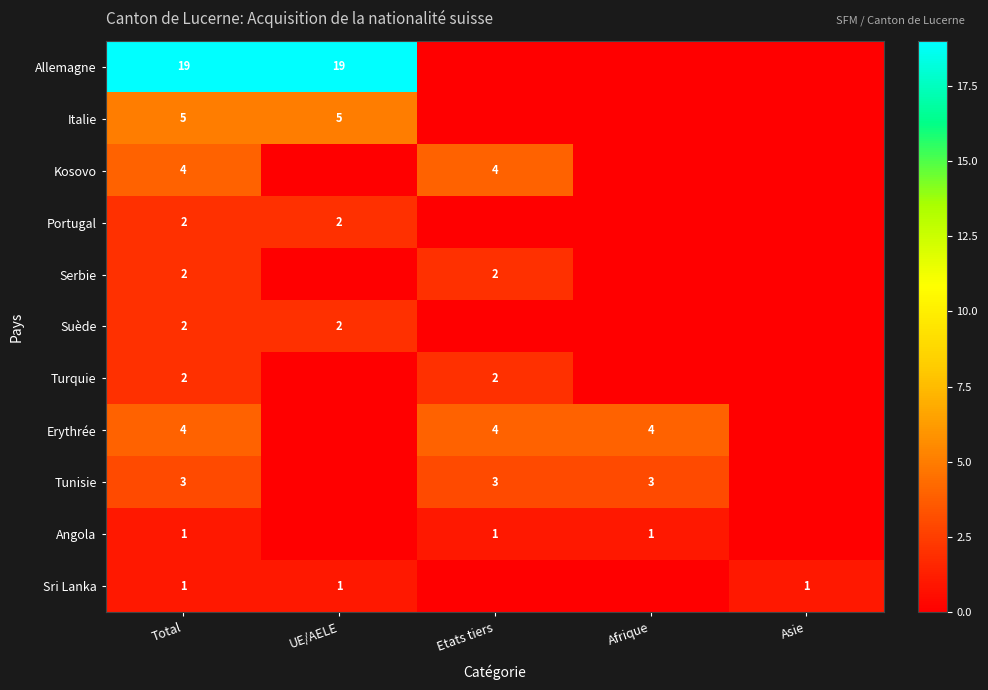

The value of Serbie at Total is 1. True or false?

False